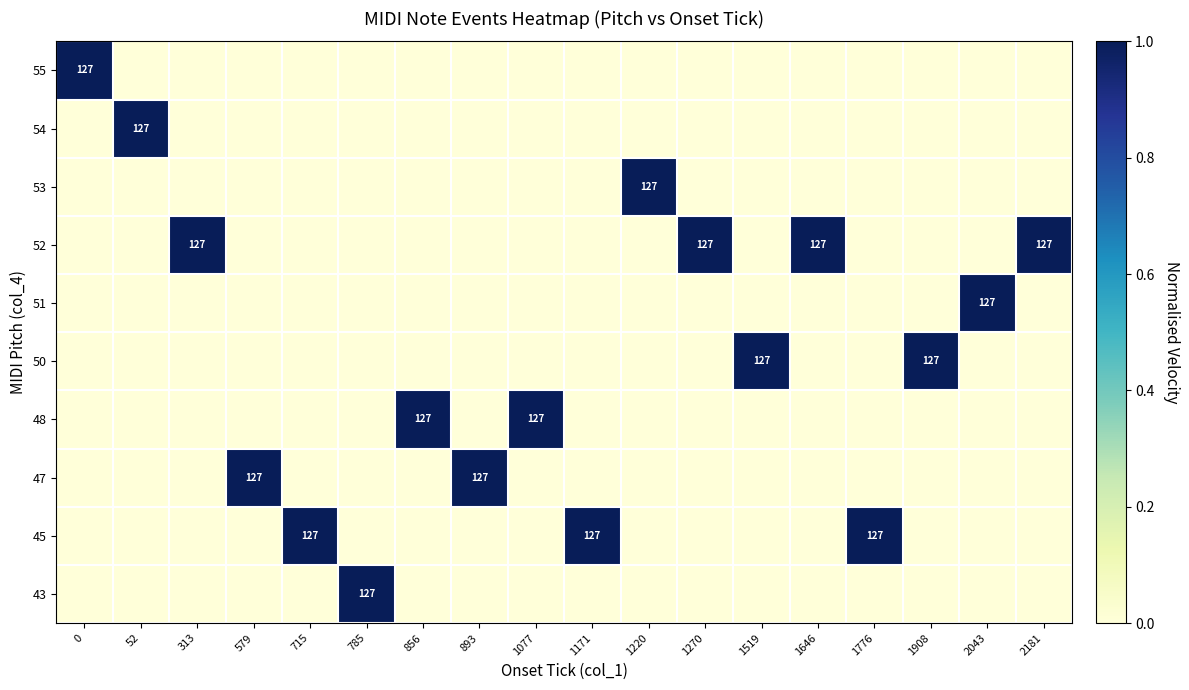

Between 893 and 1220, which series saw the biggest shift?

53